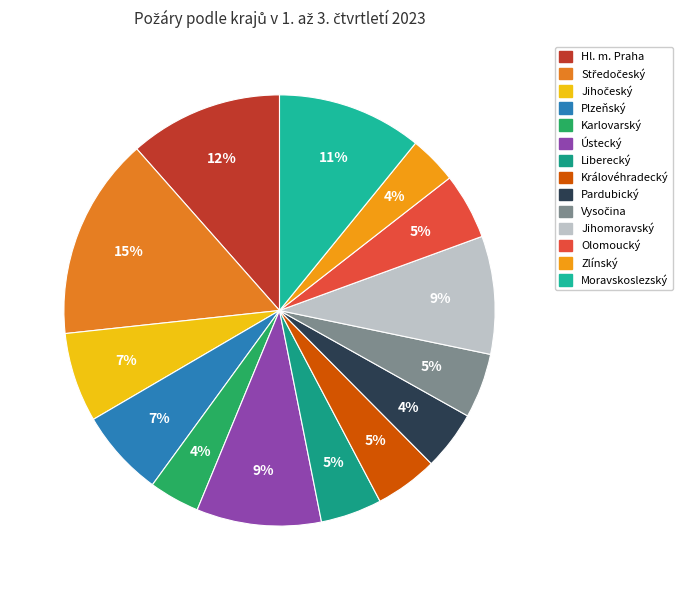

Which slice is the largest?

Středočeský